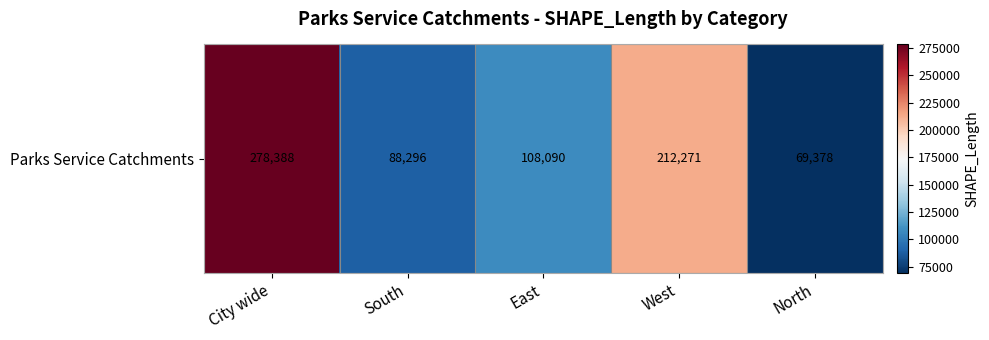

List the labels in order of value, largest first.

City wide, West, East, South, North